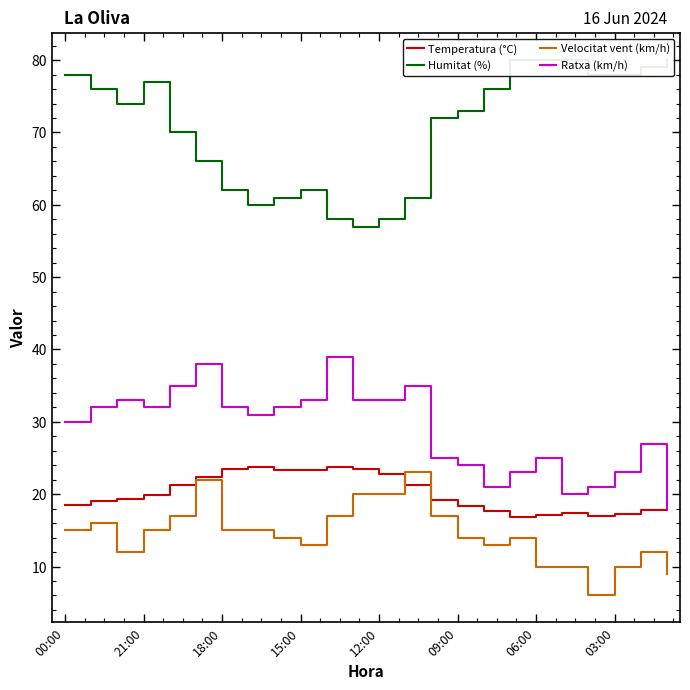

What is the lowest value of the Velocitat vent (km/h) series?

6.0